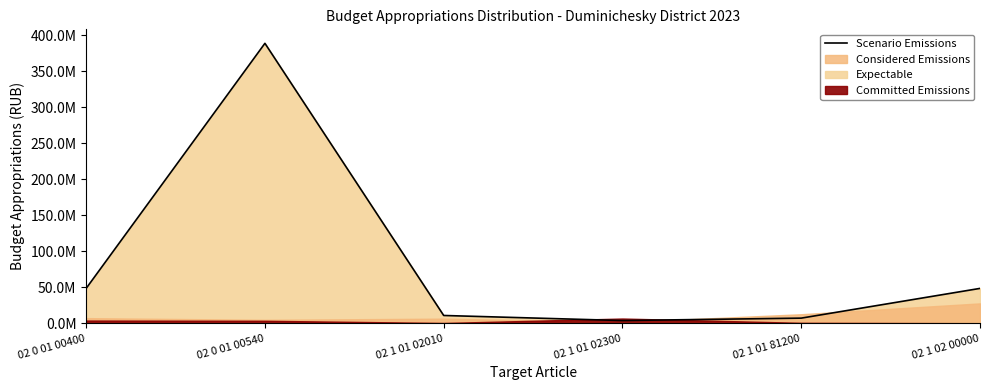

List the labels in order of value, smallest first.

02 1 01 02300, 02 1 01 81200, 02 1 01 02010, 02 0 01 00400, 02 1 02 00000, 02 0 01 00540